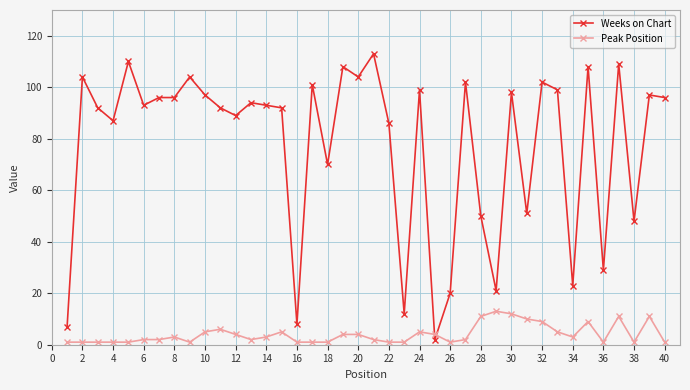

How many intersections are there between Weeks on Chart and Peak Position?

2